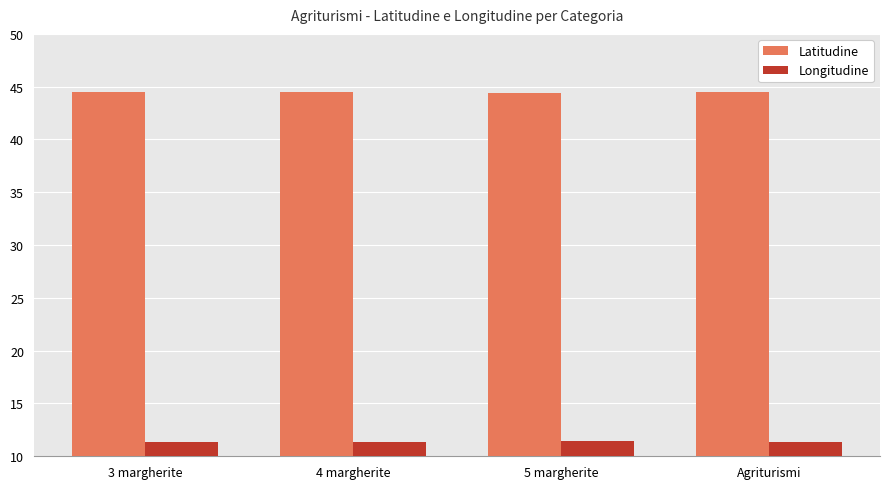

List the series in order of their peak value, highest first.

Latitudine, Longitudine